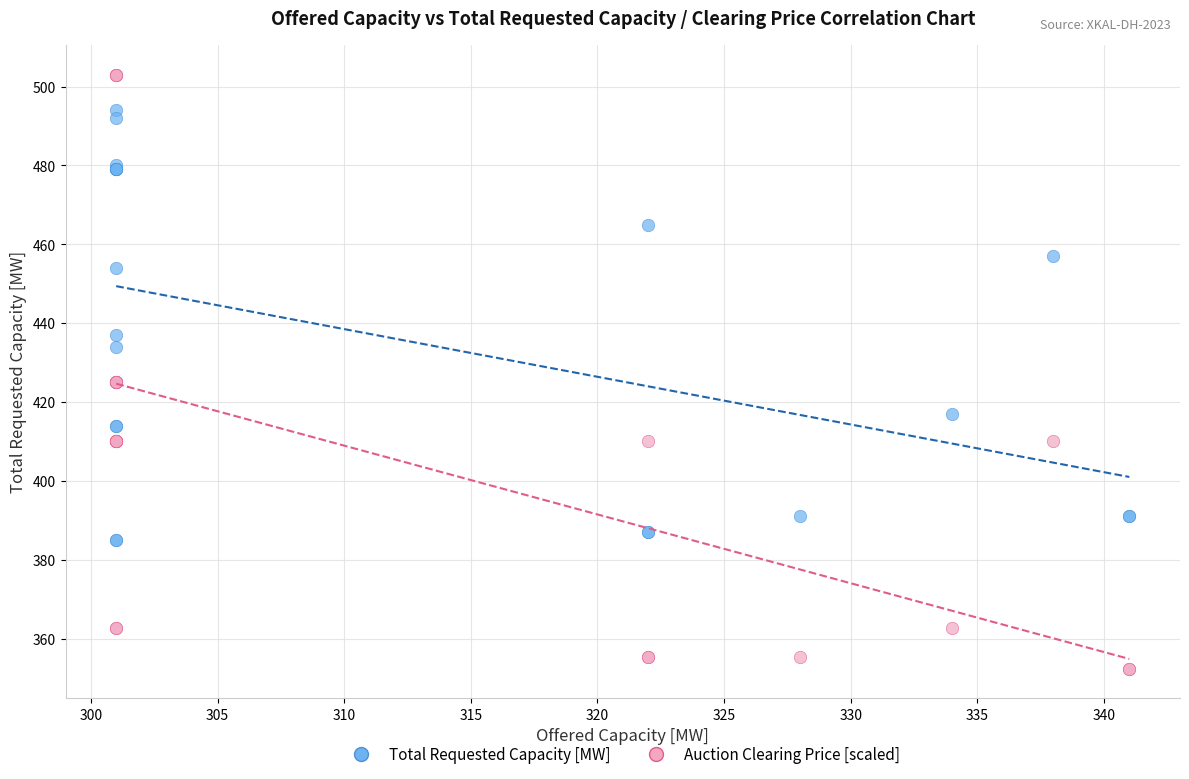

Which series has the widest spread of Y values?

Auction Clearing Price [scaled]